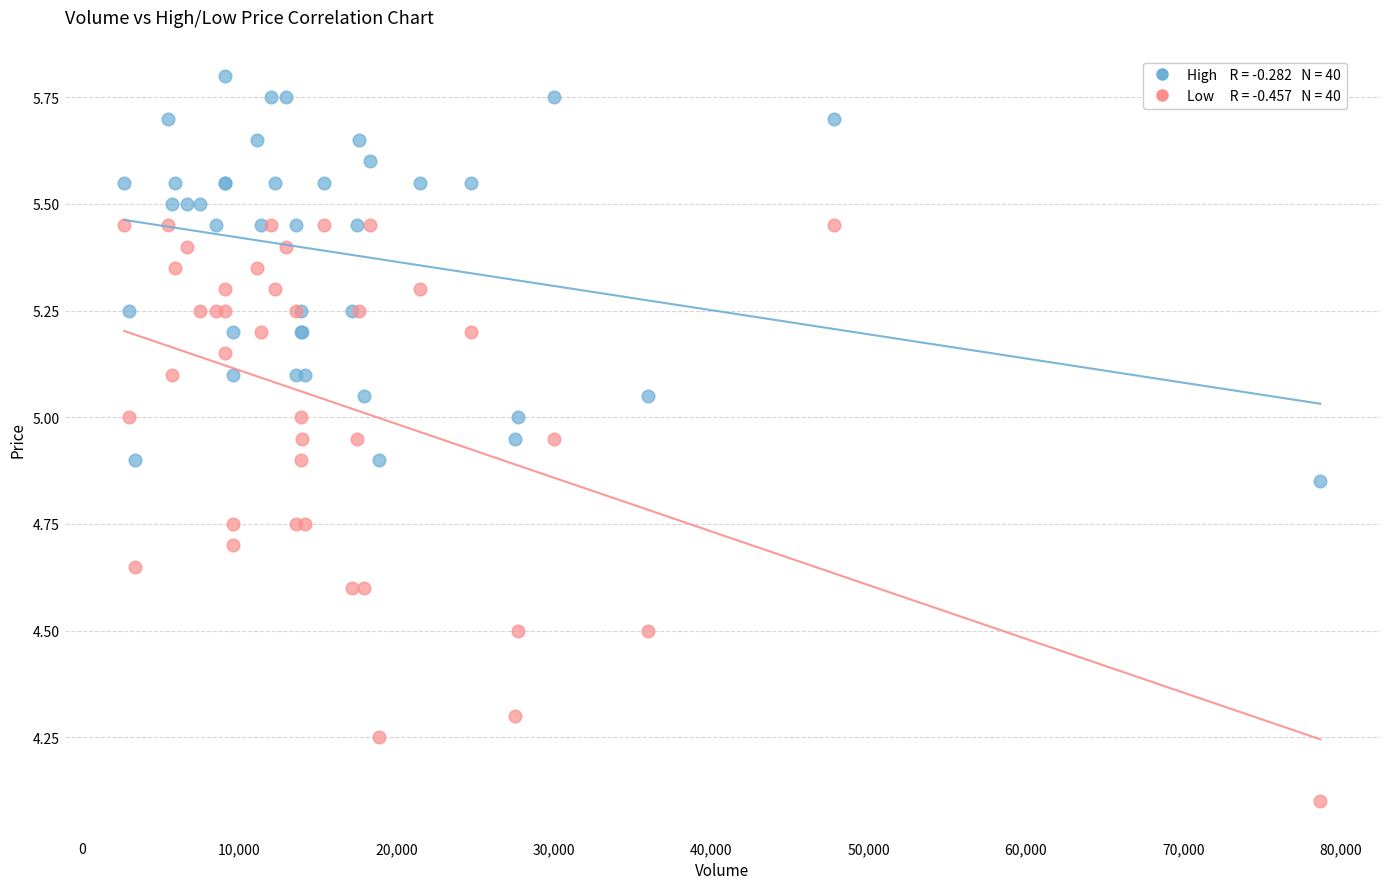

Across all series, what Y value is closest to 4?

4.1